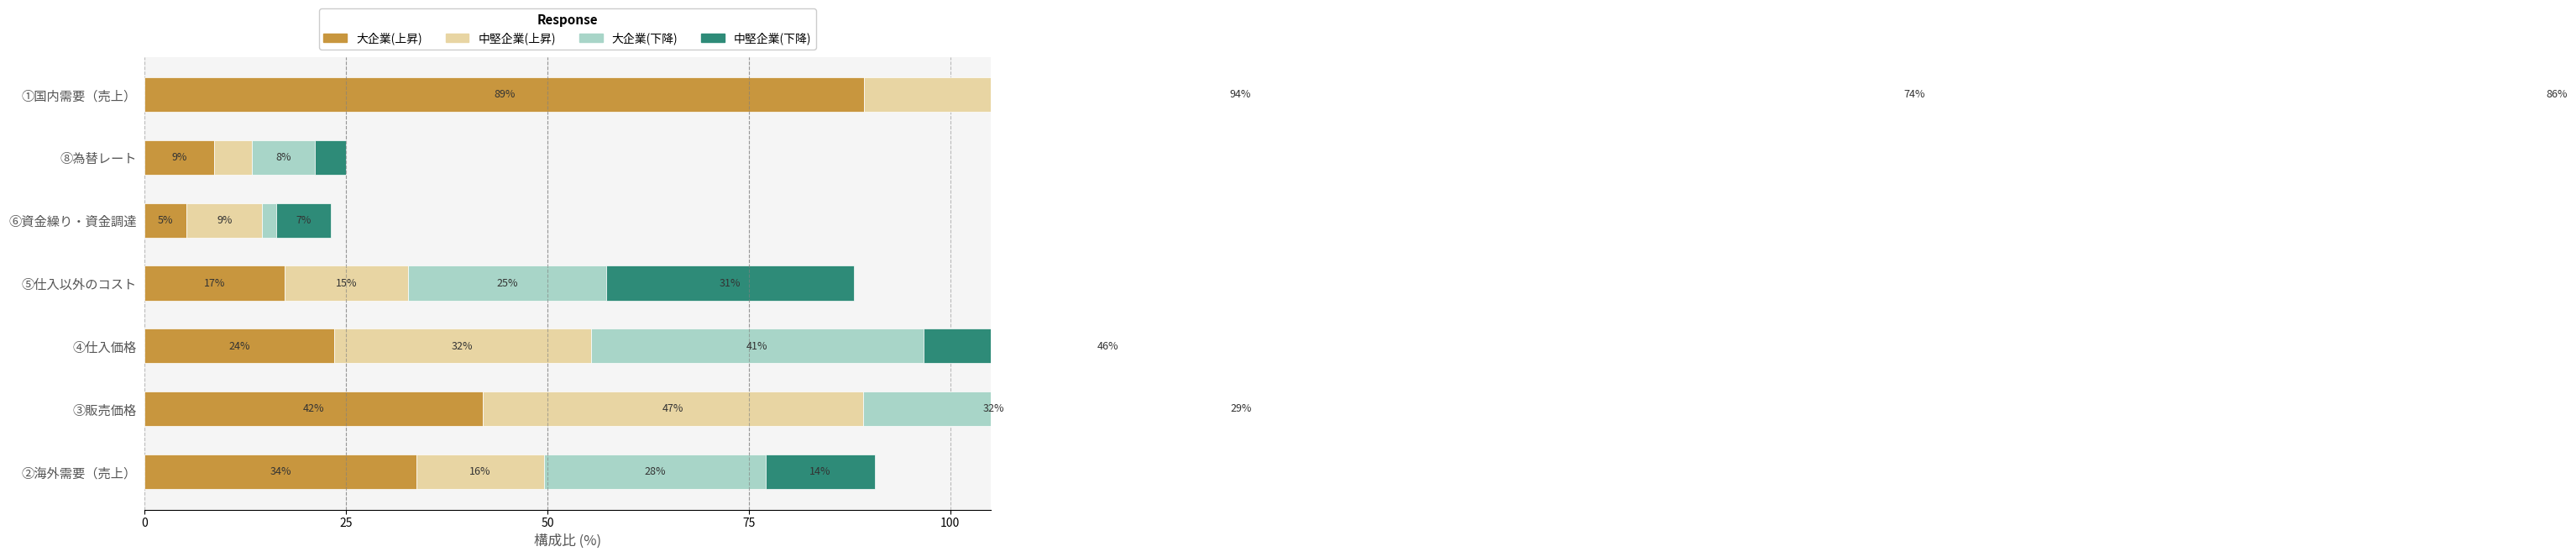

What is the value of the 大企業(下降) bar at the 7th from the left?

73.7